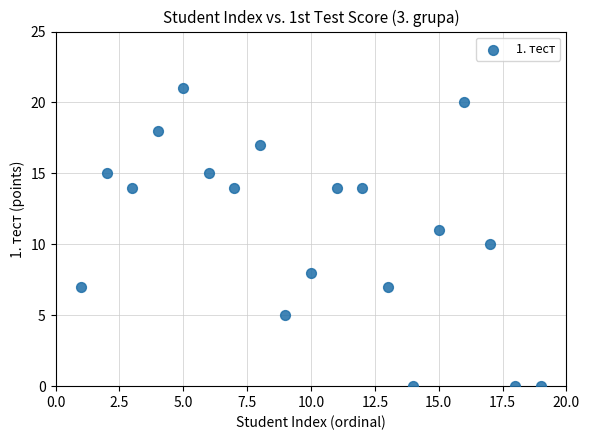

What is the range of Y values (max minus min)?

21